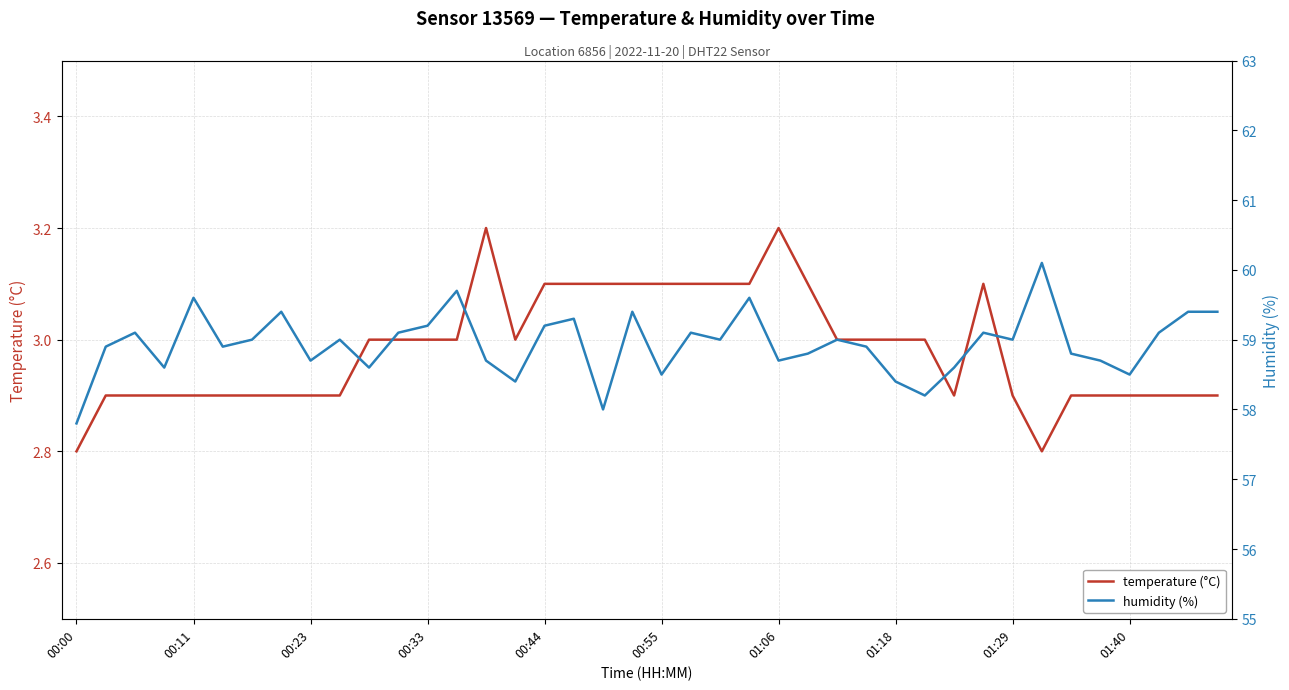

What position from the left is 35?

36